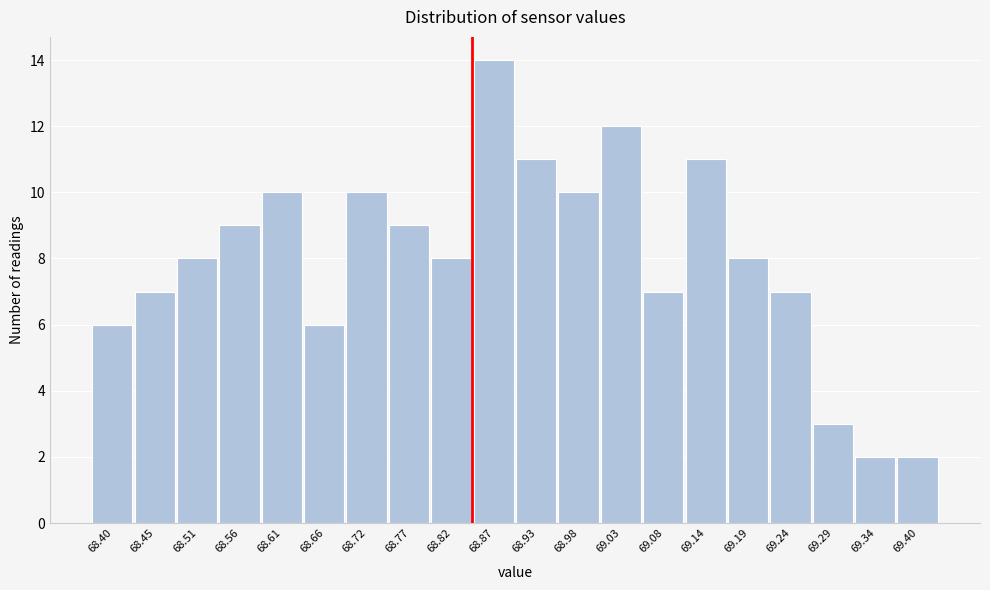

Reading right to left, what are all the values shown in this chart?

69.40=2	69.34=2	69.29=3	69.24=7	69.19=8	69.14=11	69.08=7	69.03=12	68.98=10	68.93=11	68.87=14	68.82=8	68.77=9	68.72=10	68.66=6	68.61=10	68.56=9	68.51=8	68.45=7	68.40=6